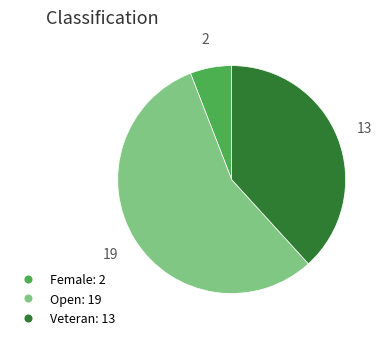

Which category has the biggest portion of the pie?

Open